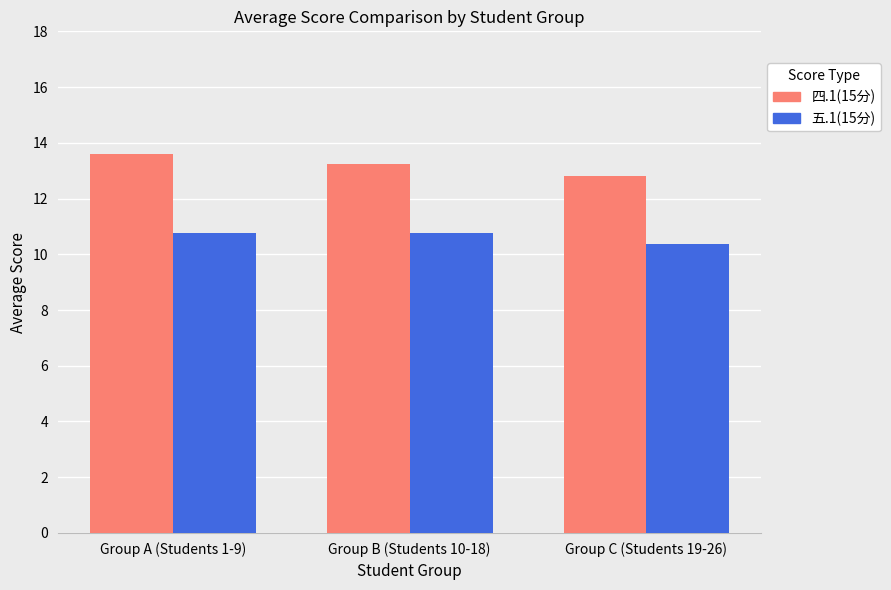

The 五.1(15分) series shows 10.8 at Group B (Students 10-18). True or false?

True